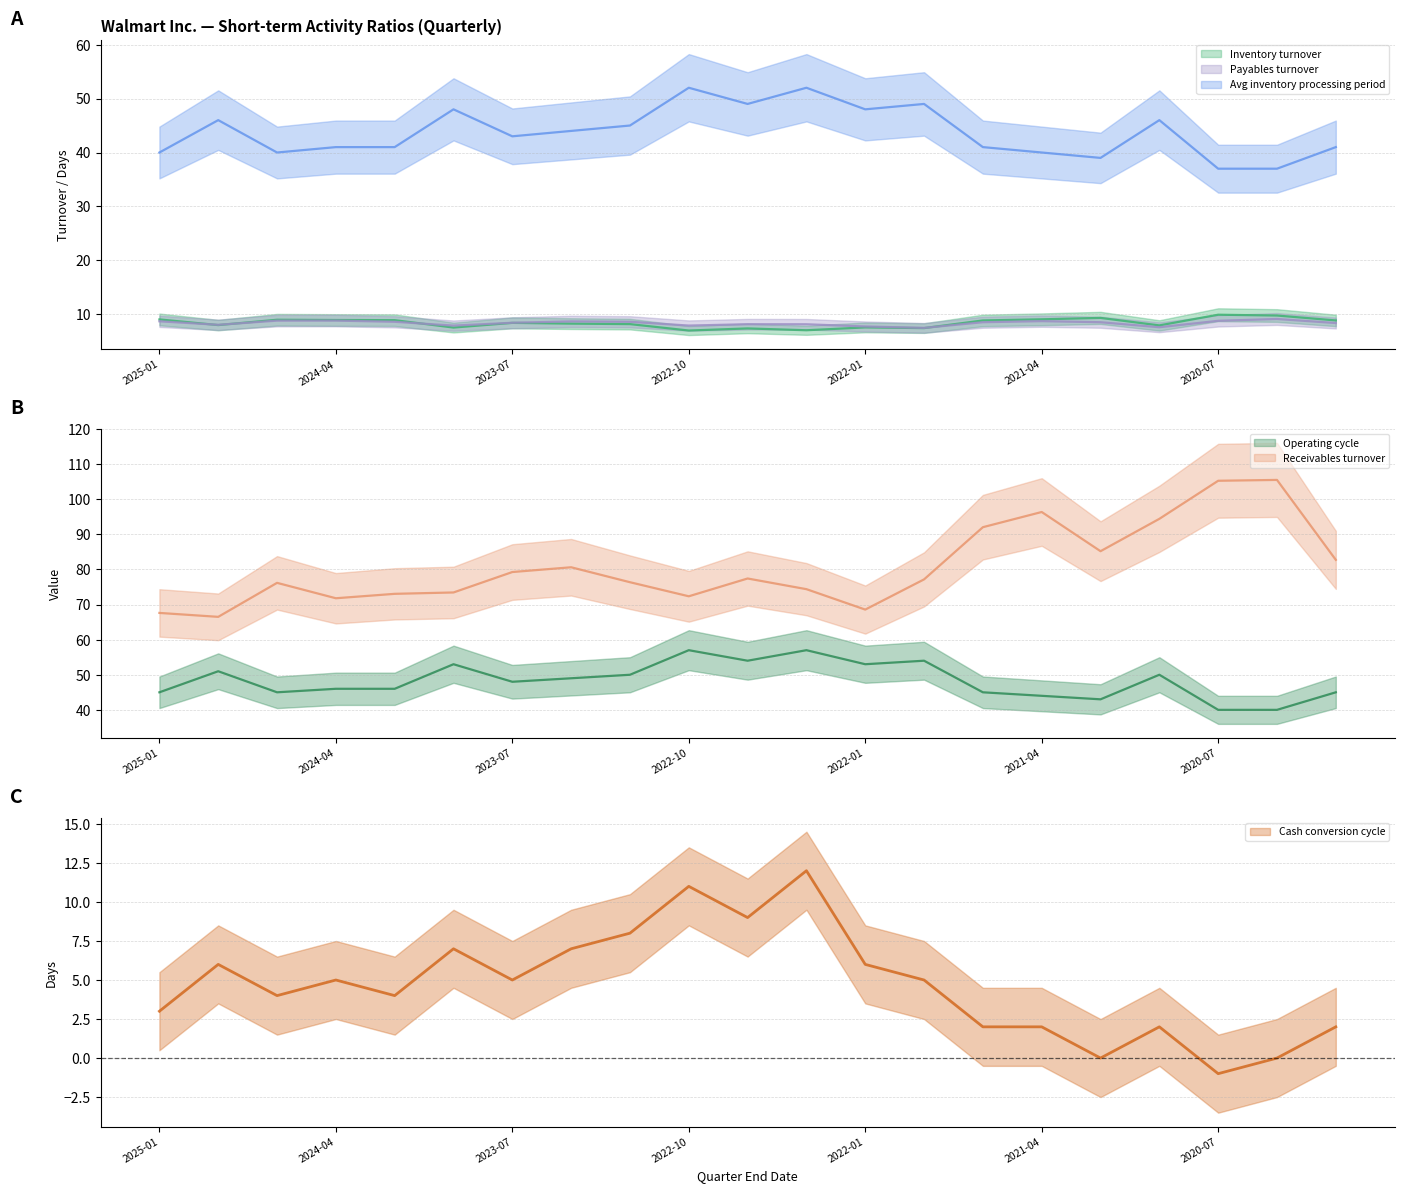

How many interior local valleys does the Avg inventory processing period series have?

5